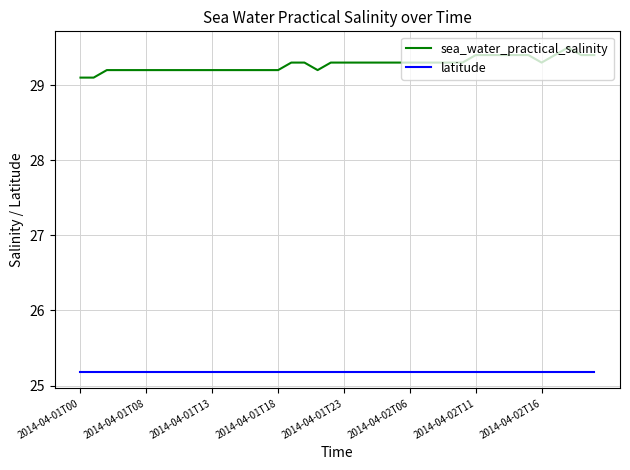

What is the greatest value displayed?

29.5